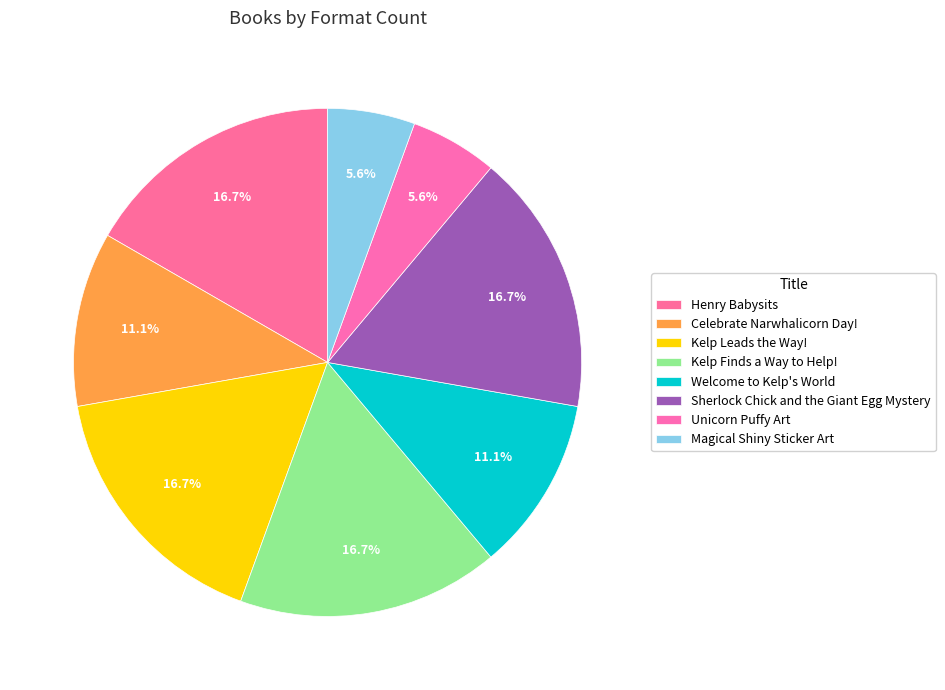

Count the number of slices in the pie.

8